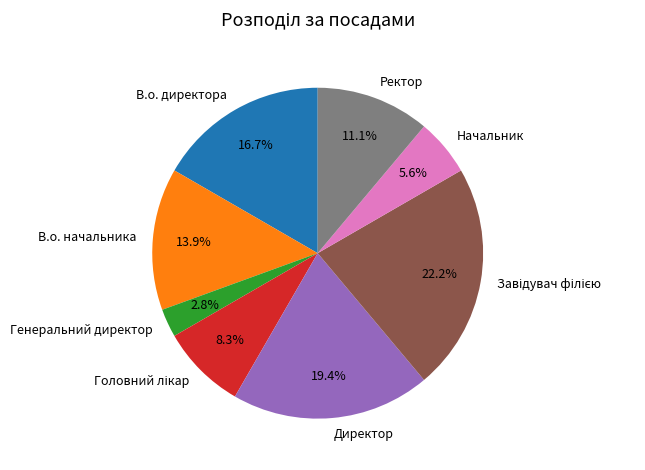

To the nearest percent, what percentage of the pie is Генеральний директор?

3%